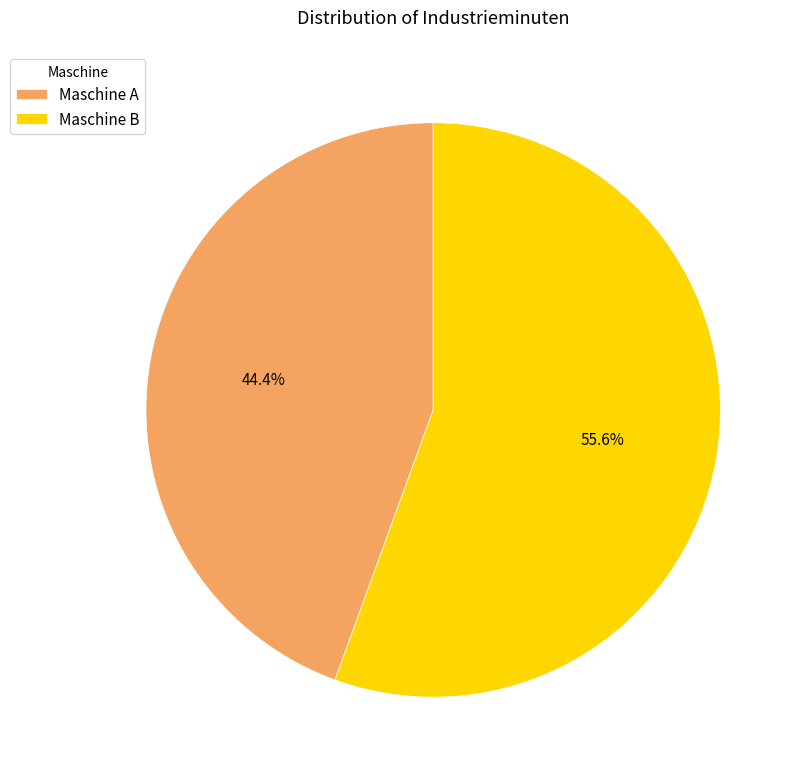

How many slices are in this pie chart?

2